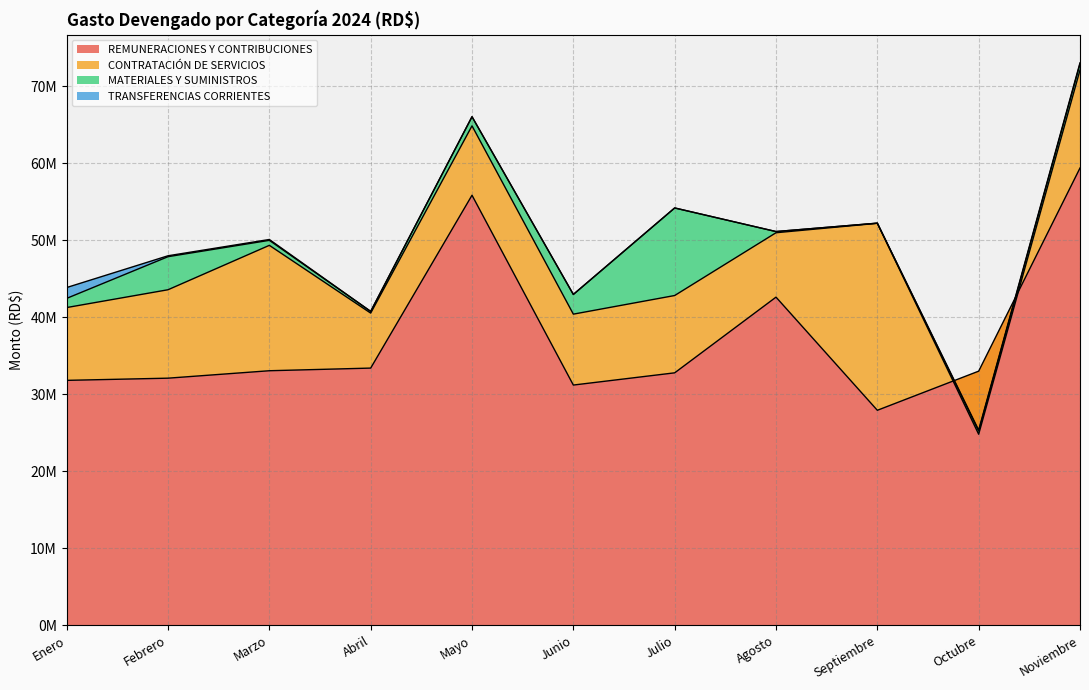

The value of CONTRATACIÓN DE SERVICIOS at Febrero is 17211017.7. True or false?

False